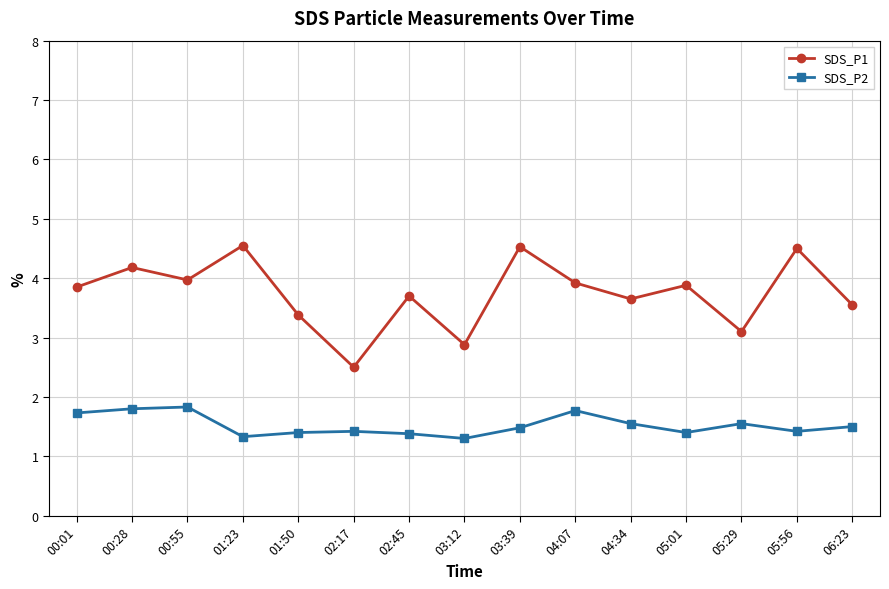

What value does the SDS_P2 series have at 01:23?

1.3